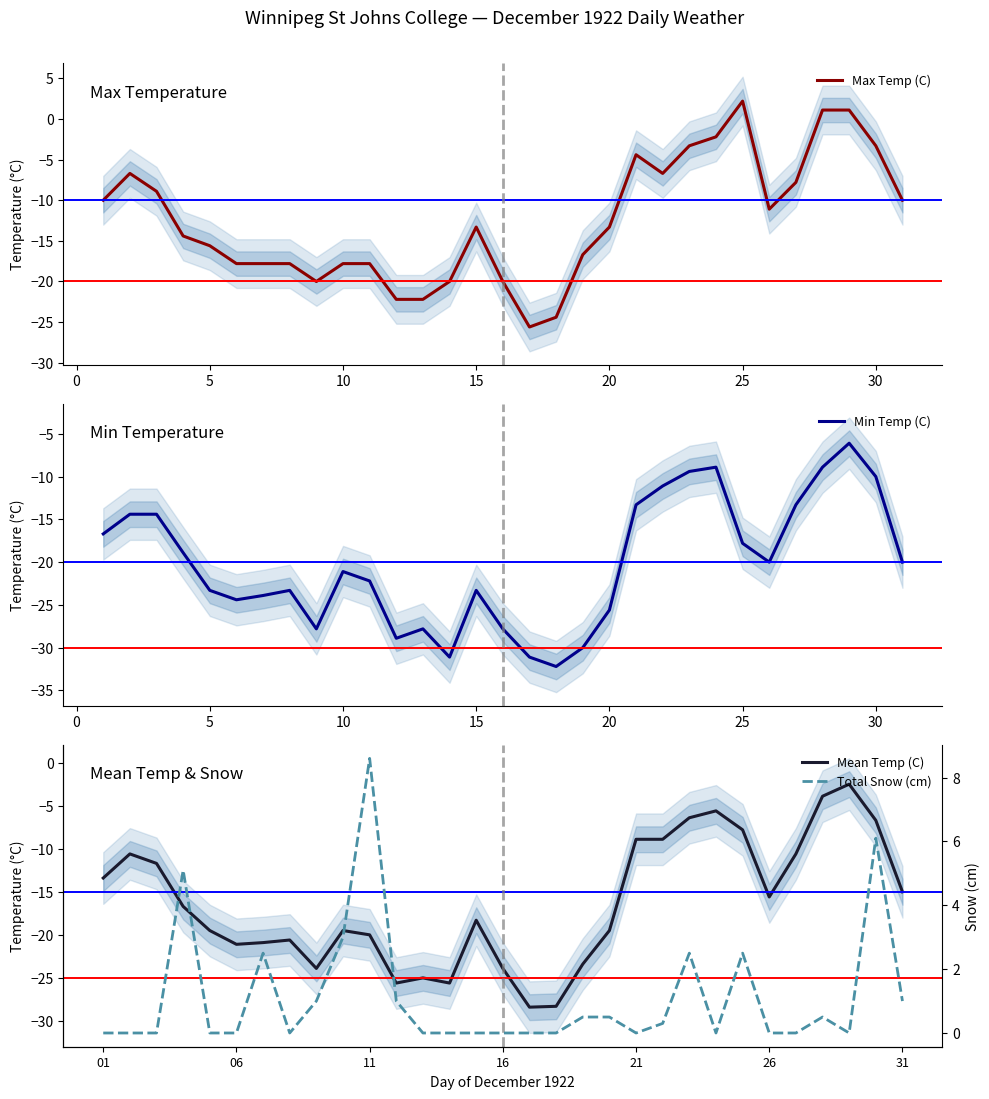

How many lines are shown in the chart?

4